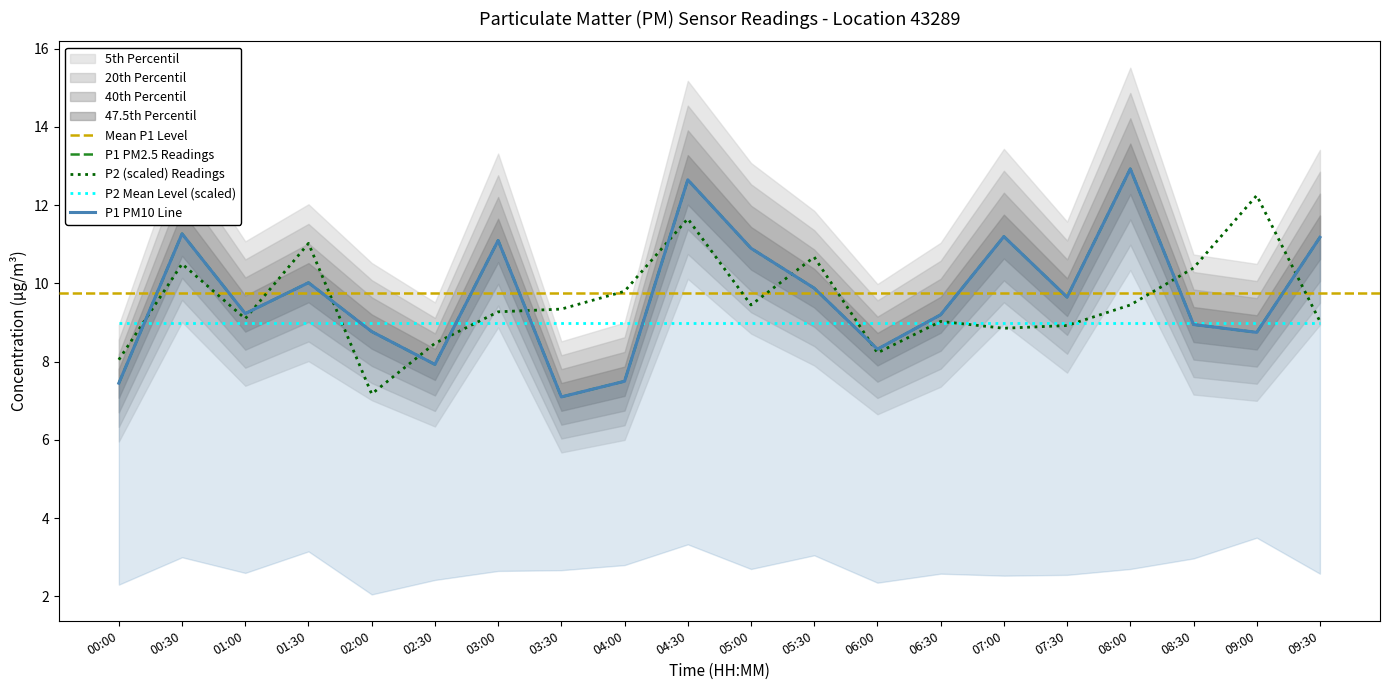

List the series in order of their overall mean, highest first.

P1, P2